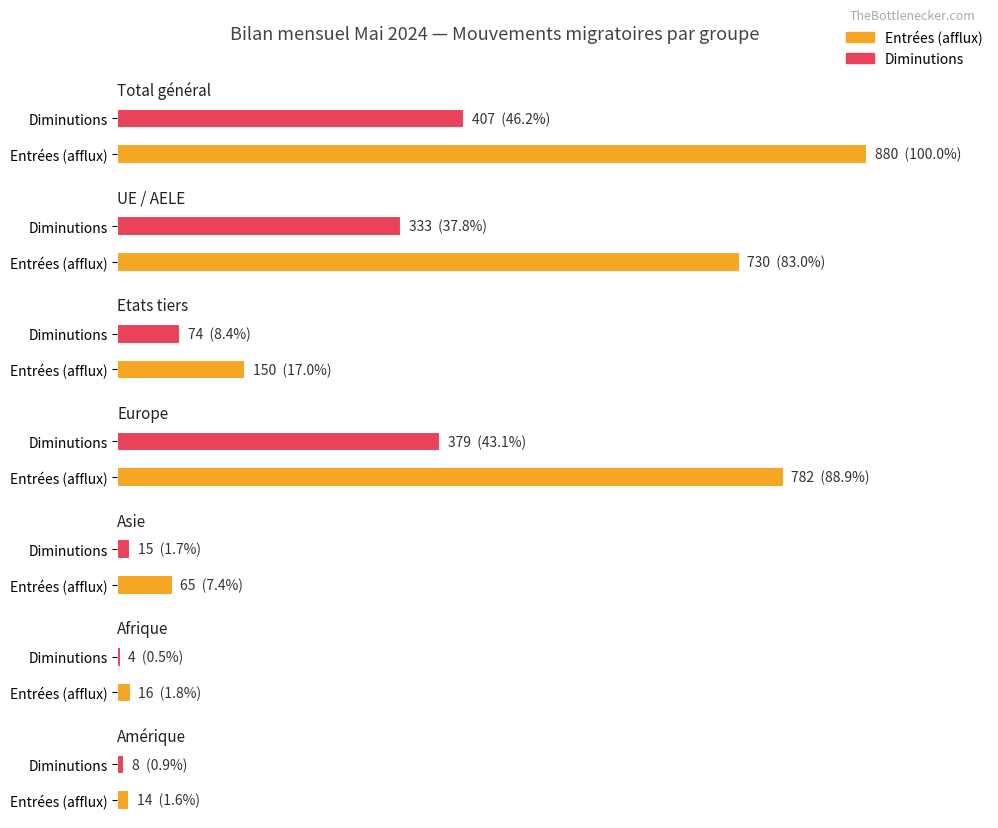

At which label does Total entrées first exceed 26?

Total général